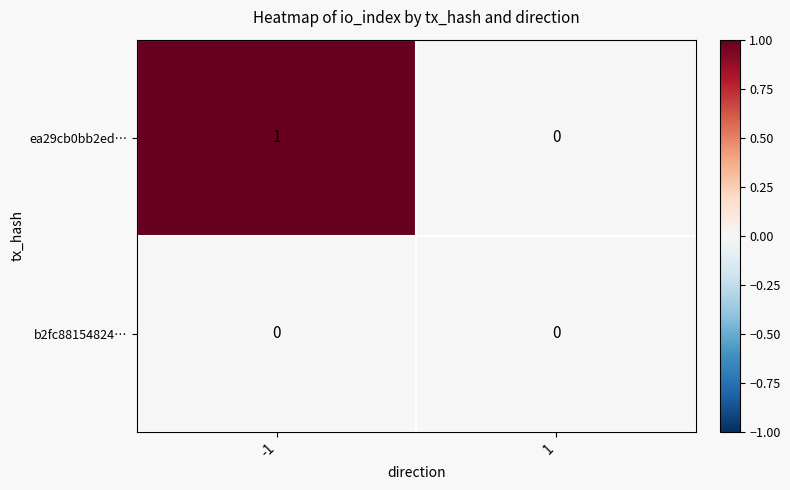

Reading left to right, list all the values displayed in this chart.

ea29cb0bb2ed…: -1=1	1=0
b2fc88154824…: -1=0	1=0